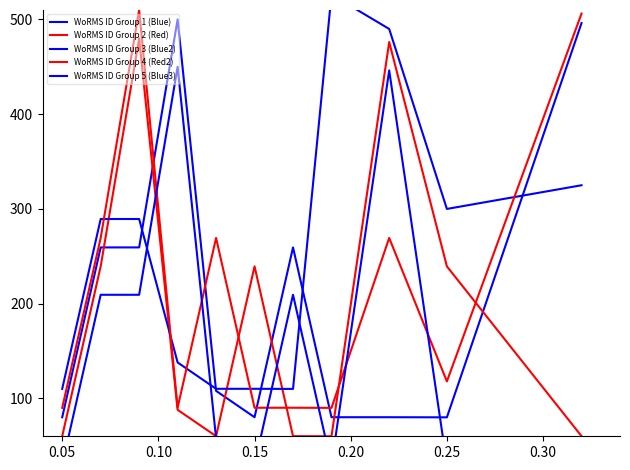

Rank the series by their maximum value, from lowest to highest.

WoRMS ID Group 5 (Blue3), WoRMS ID Group 2 (Red), WoRMS ID Group 1 (Blue), WoRMS ID Group 4 (Red2), WoRMS ID Group 3 (Blue2)